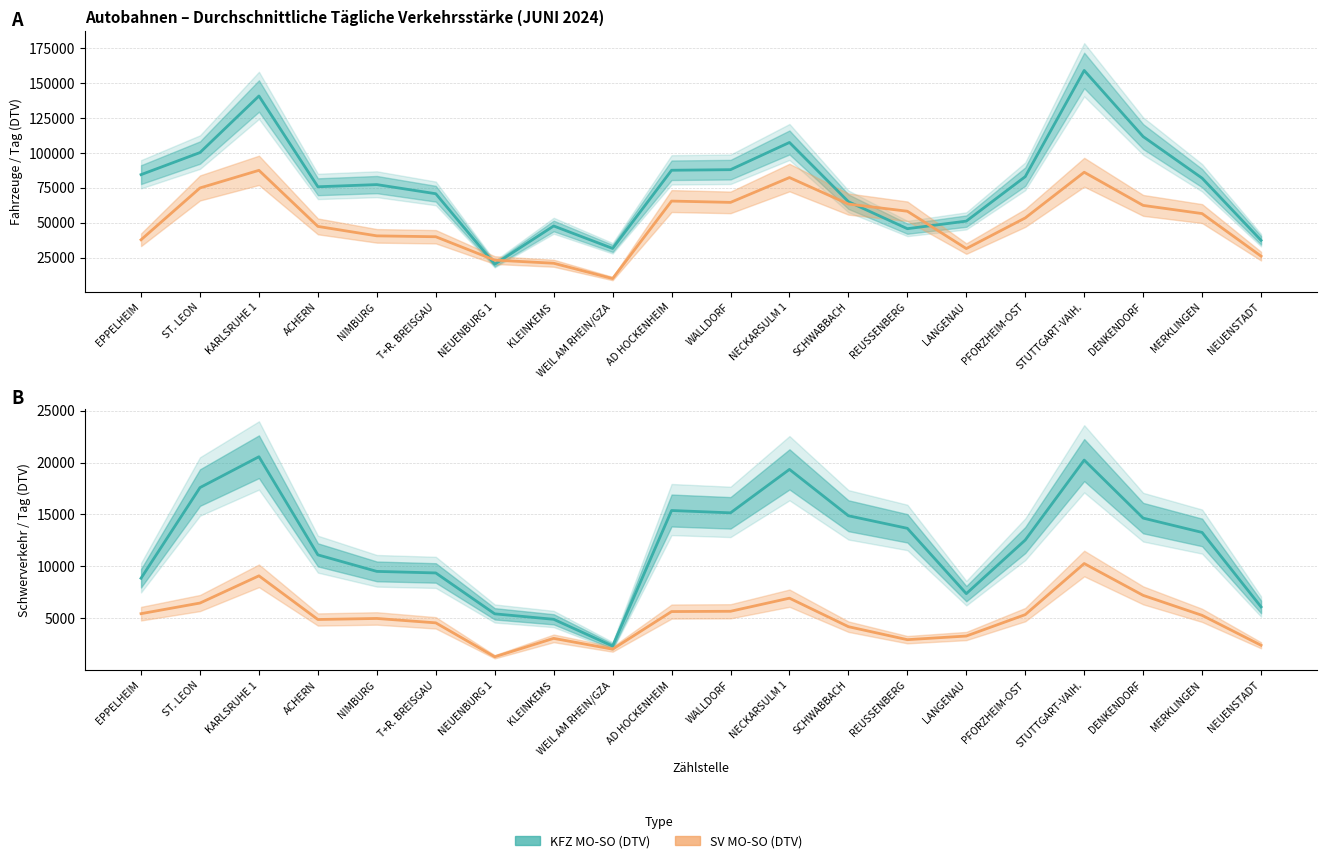

How many interior local peaks does the SV MO-SO (DTV) series have?

4